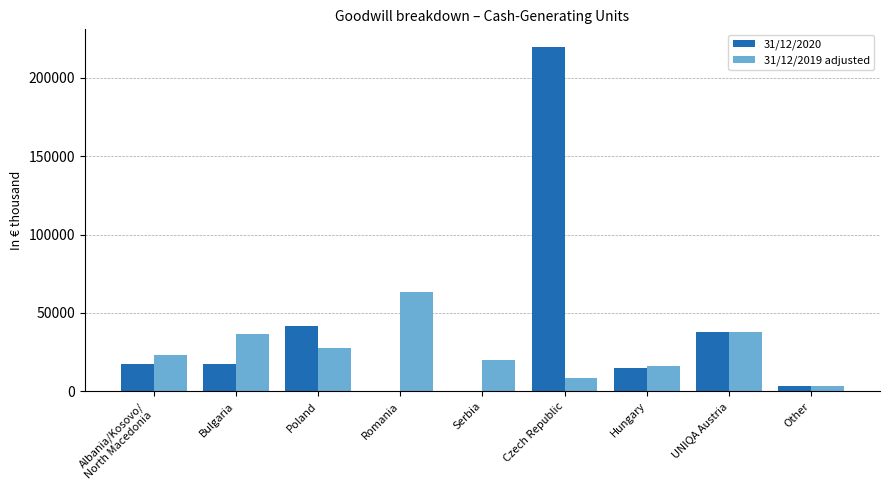

What is the greatest value displayed?

219871